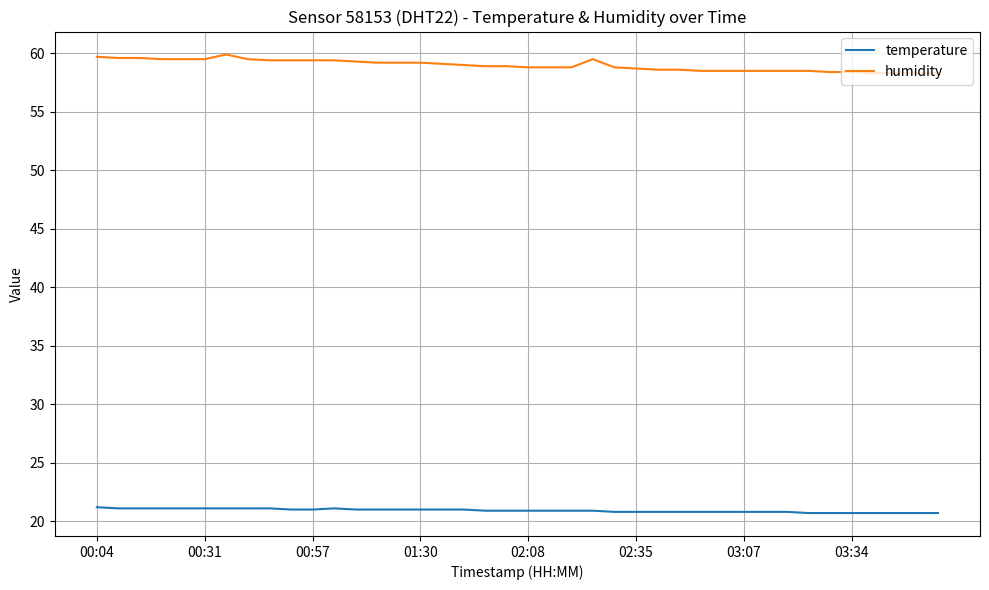

True or false: humidity and temperature cross at least once.

False